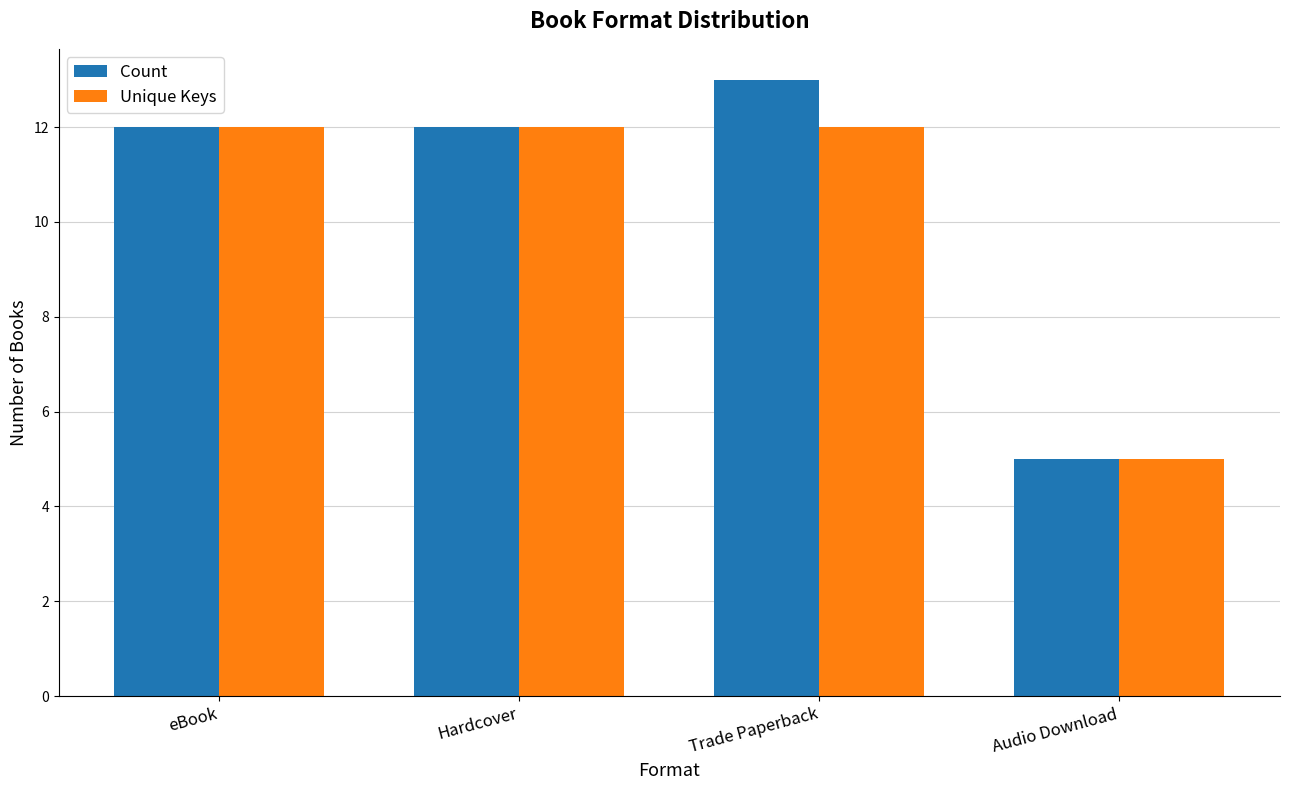

The value of Count at Hardcover is 5. True or false?

False